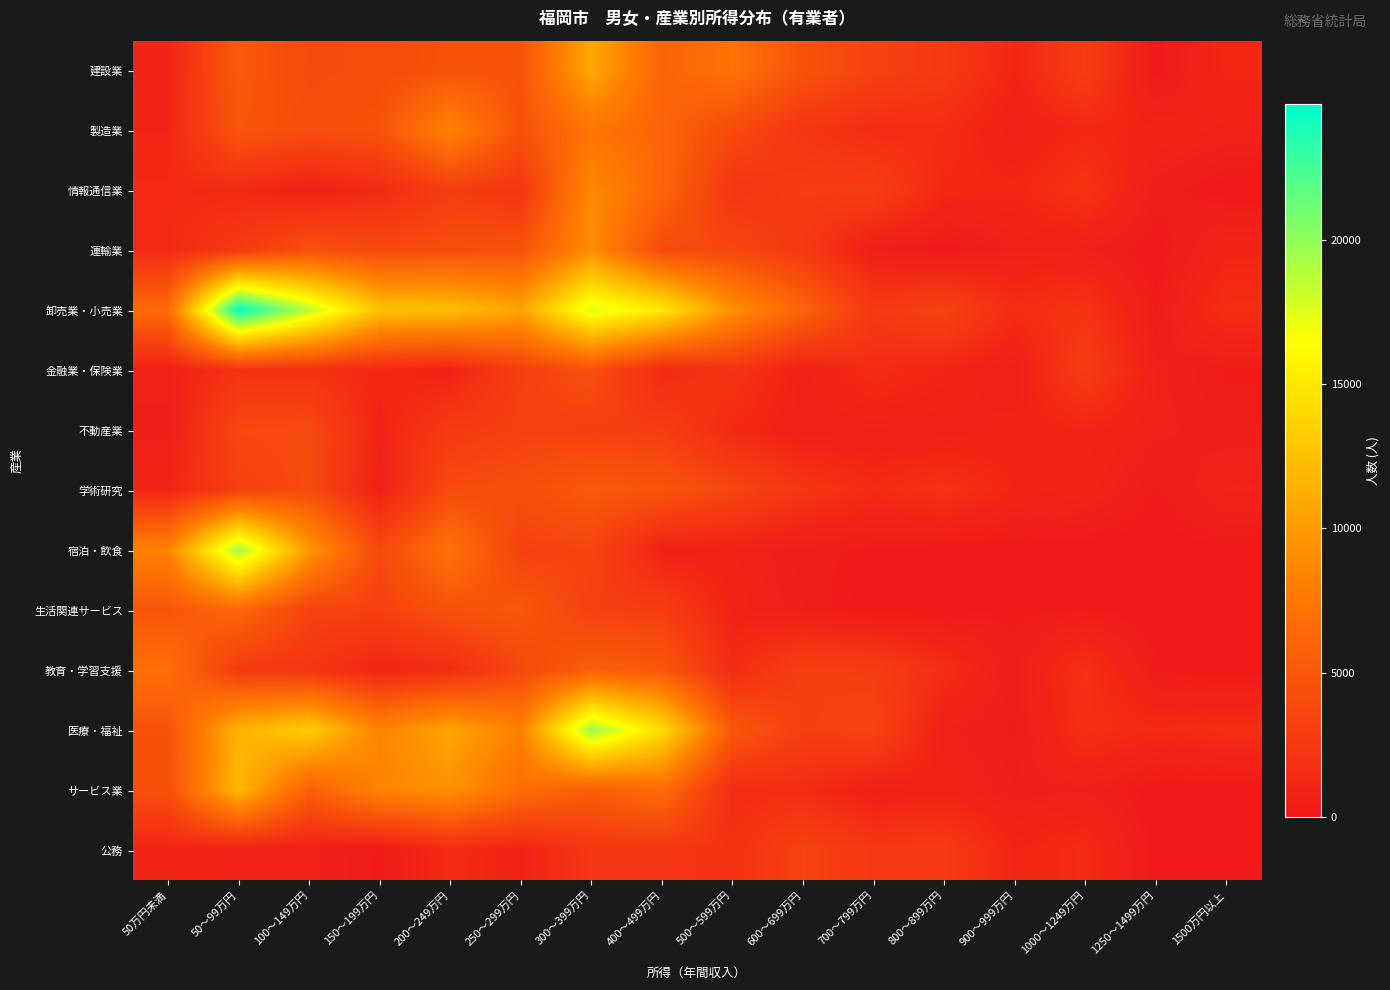

What is the greatest value displayed?

24700